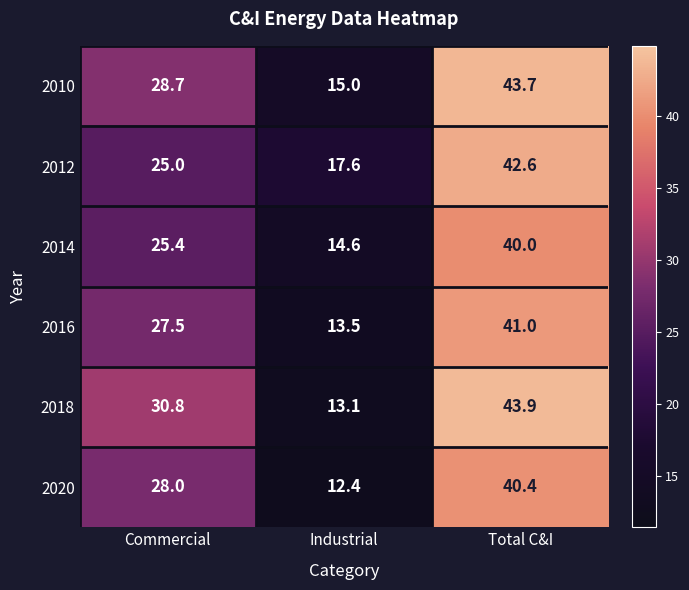

Which series has the largest range (max minus min)?

2018